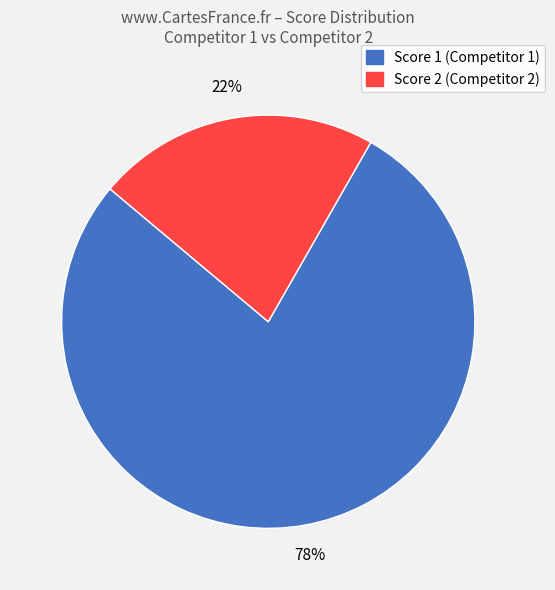

How many segments does this pie chart have?

2